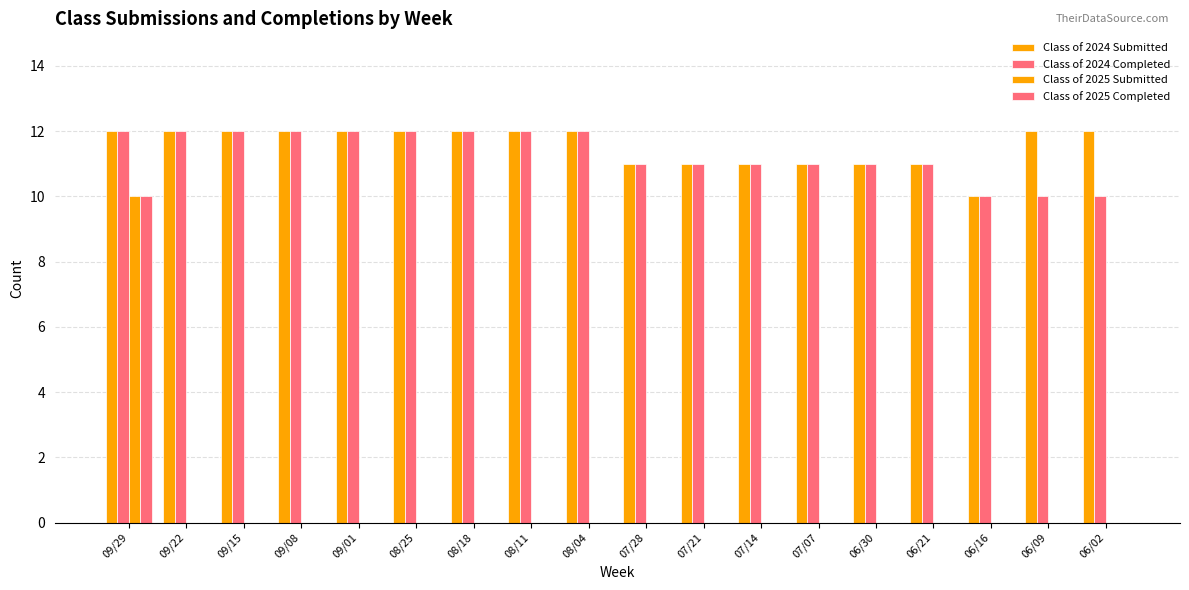

Does the chart contain stacked bars?

No